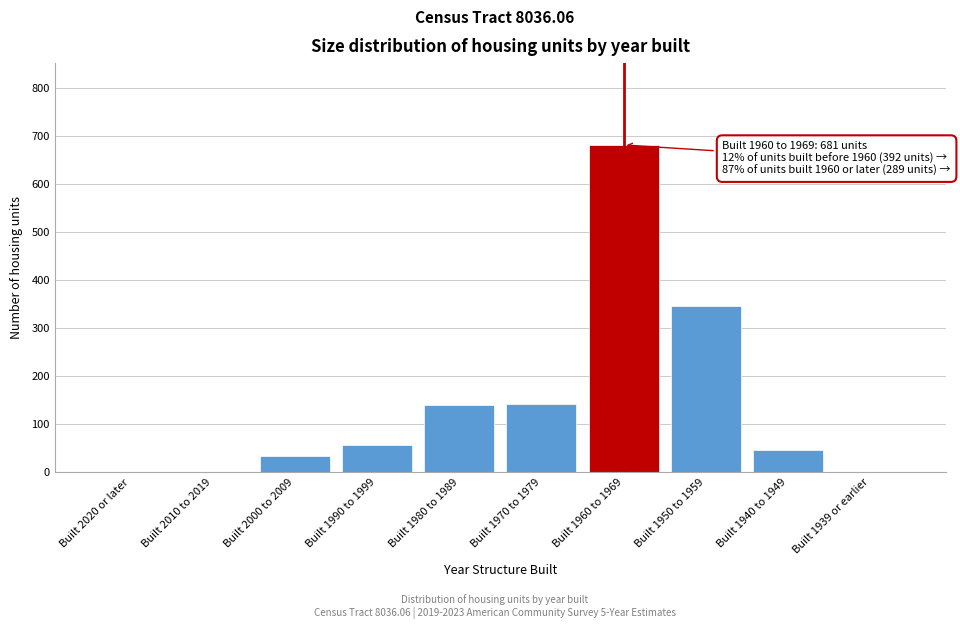

The chart shows a value of 29 at Built 1970 to 1979. True or false?

False